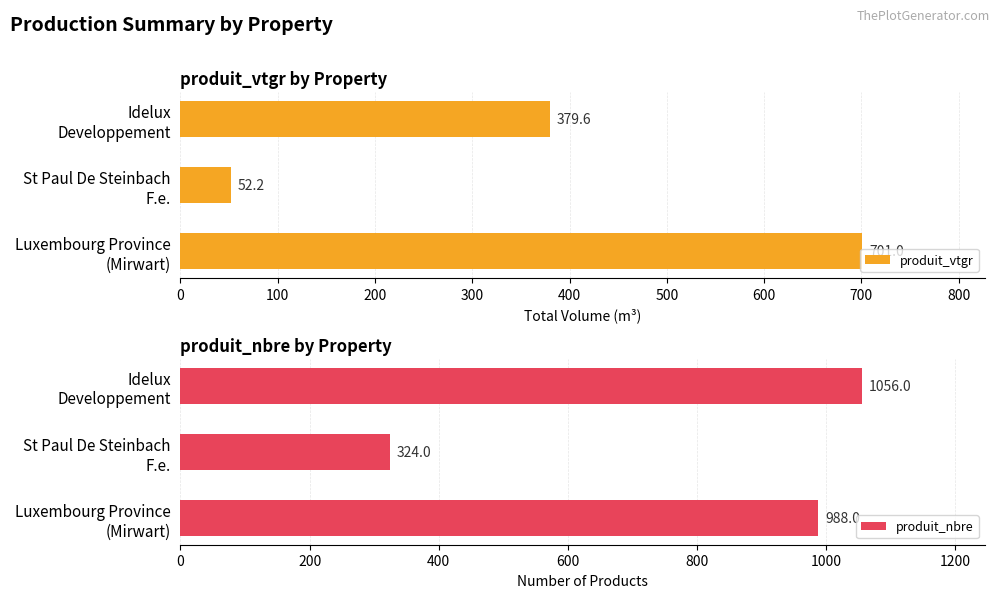

Count the number of data series in this chart.

2